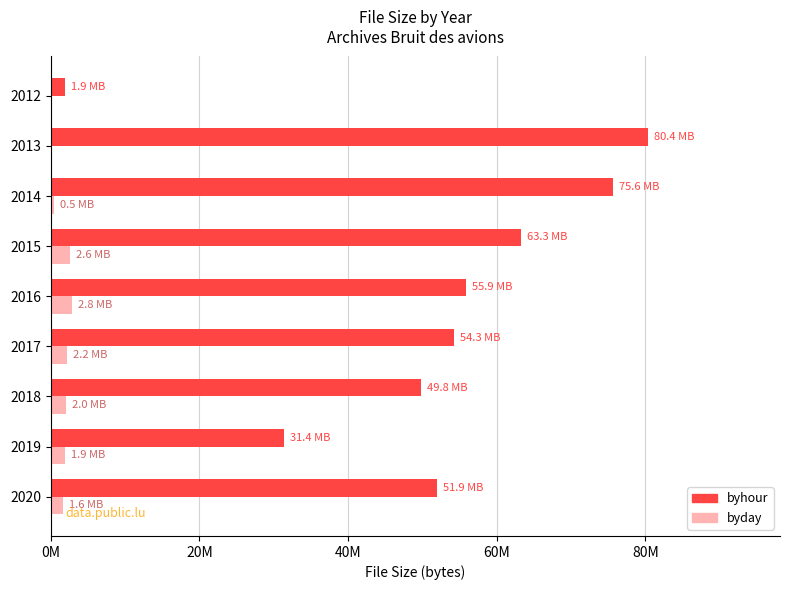

What are all the series names shown in the legend?

byhour, byday